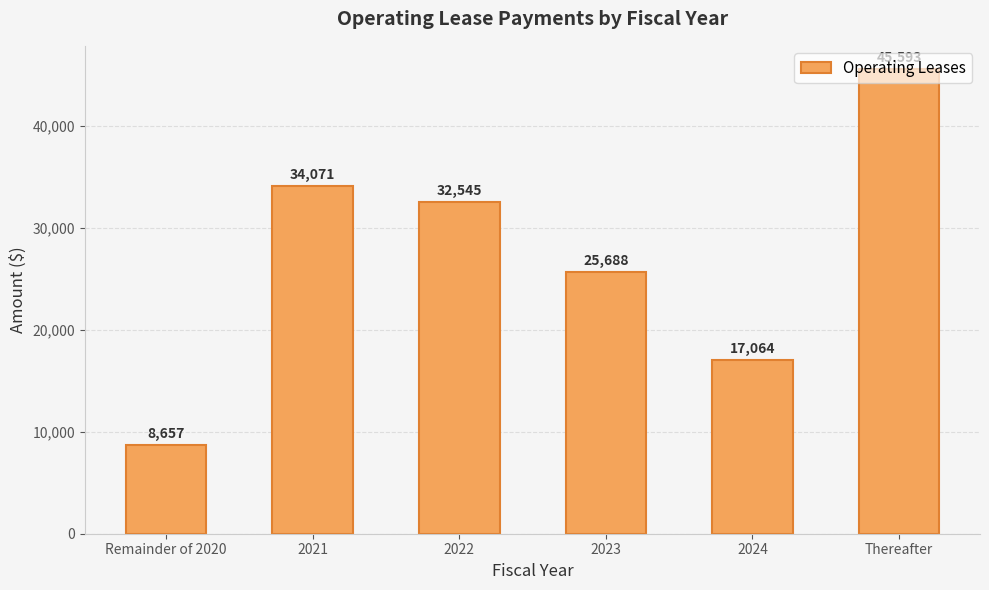

Reading right to left, list all the values displayed in this chart.

Thereafter=45593	2024=17064	2023=25688	2022=32545	2021=34071	Remainder of 2020=8657